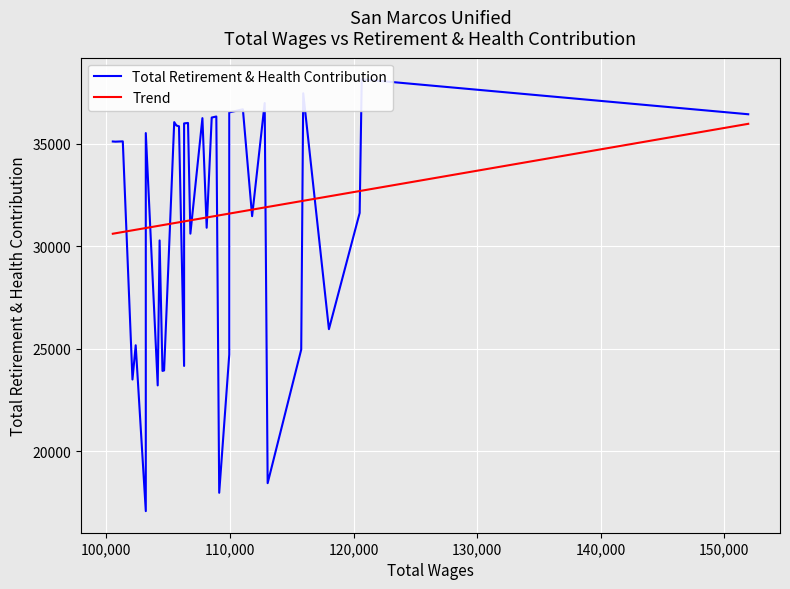

How many data points does each series have?

40